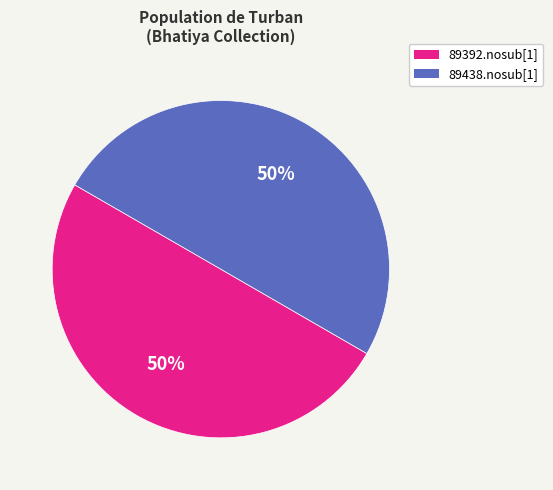

Combined, do 89438.nosub[1] and 89392.nosub[1] account for over 50%?

Yes